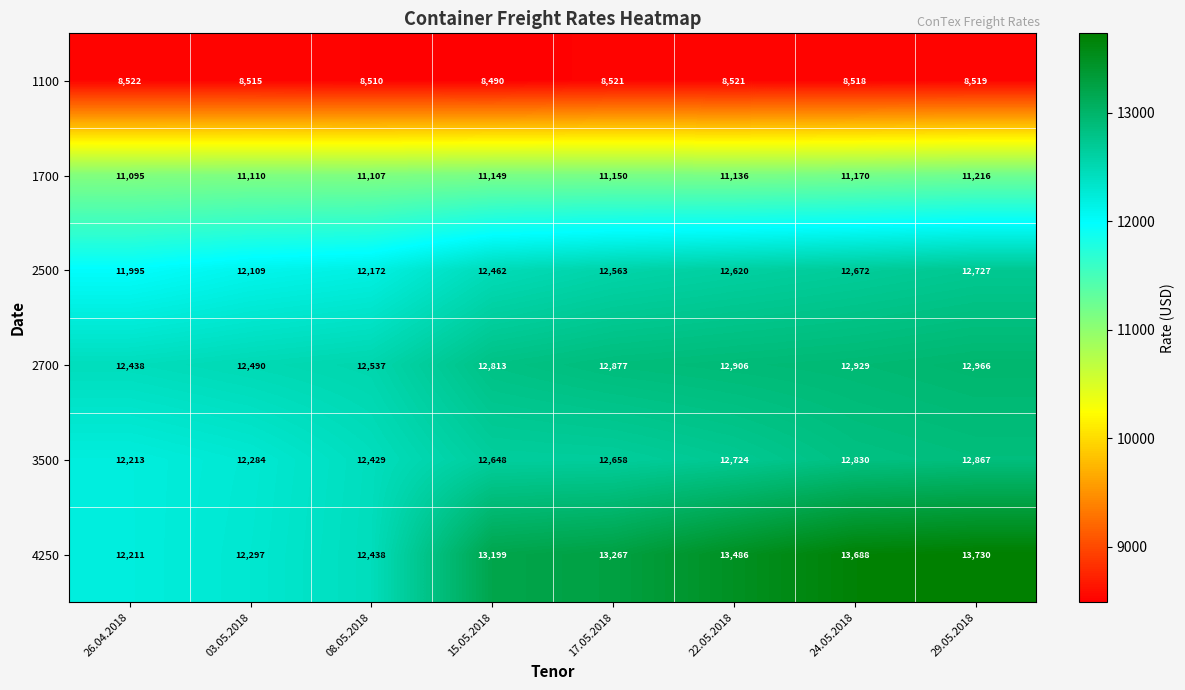

Read the 1700 value at 03.05.2018, to the nearest 5.

11110